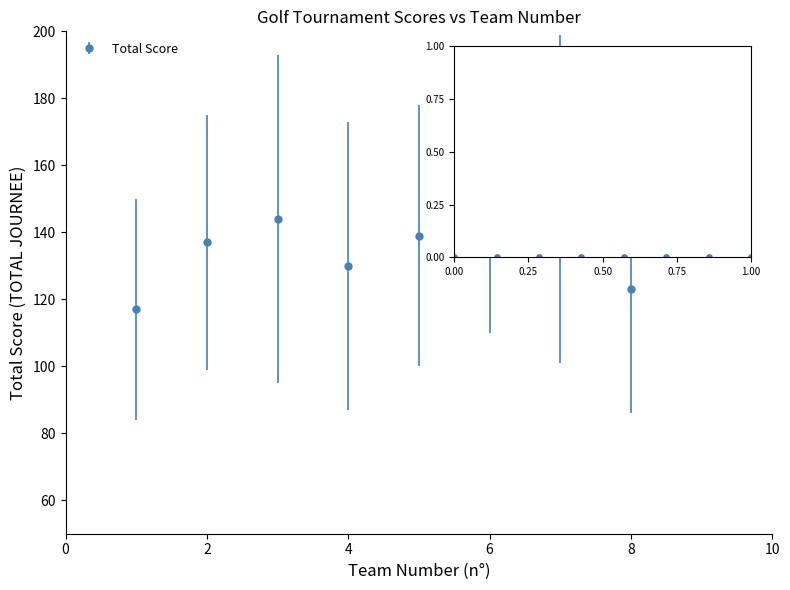

What is the average value?

135